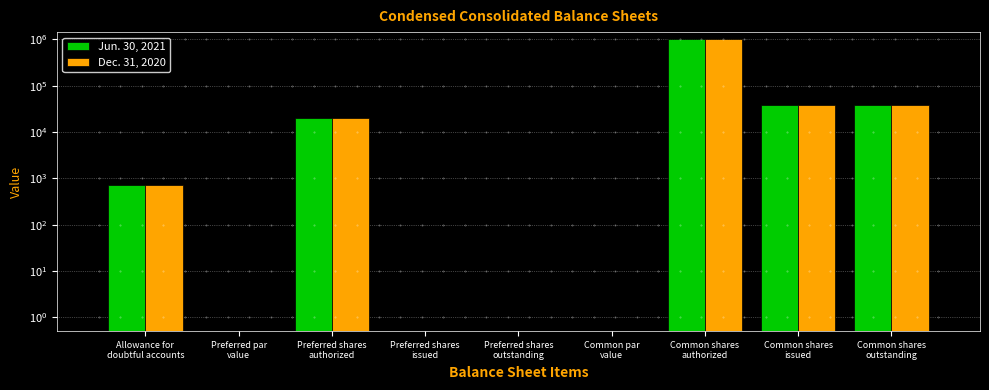

Are the bars horizontal?

No